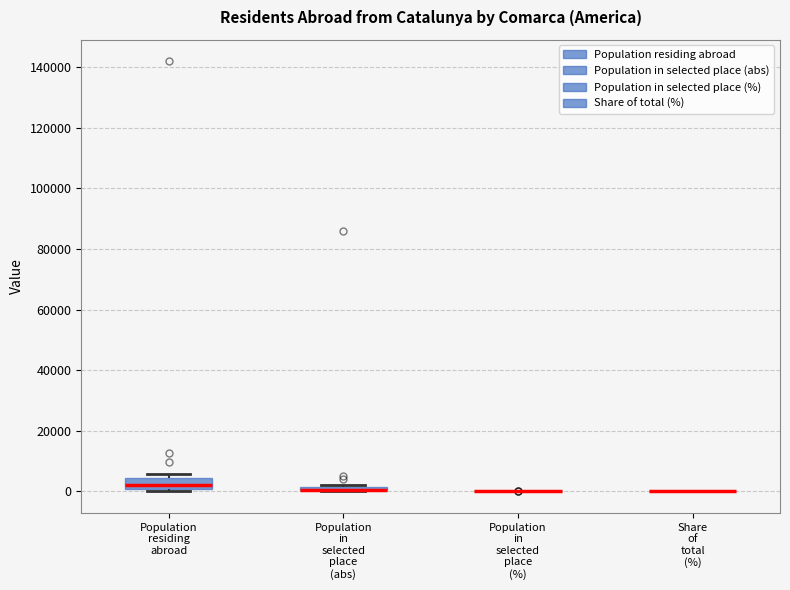

Where is the upper edge of the box for Population in selected place (abs) on the y-axis? The values are not printed on the chart, so give them approximately, as read against the axis.

2000